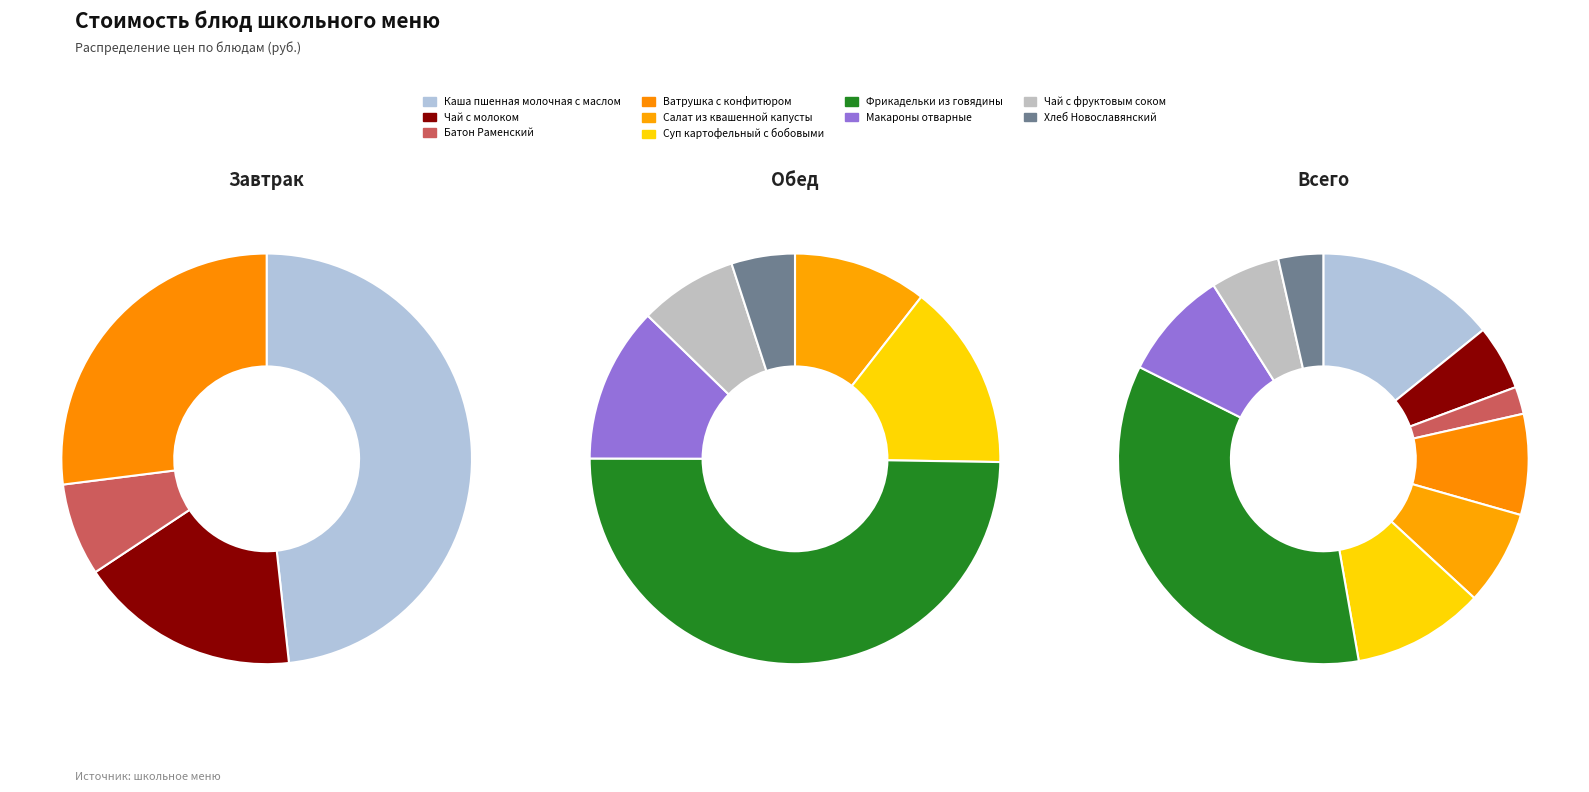

What is the largest slice in the pie chart?

Фрикадельки из говядины